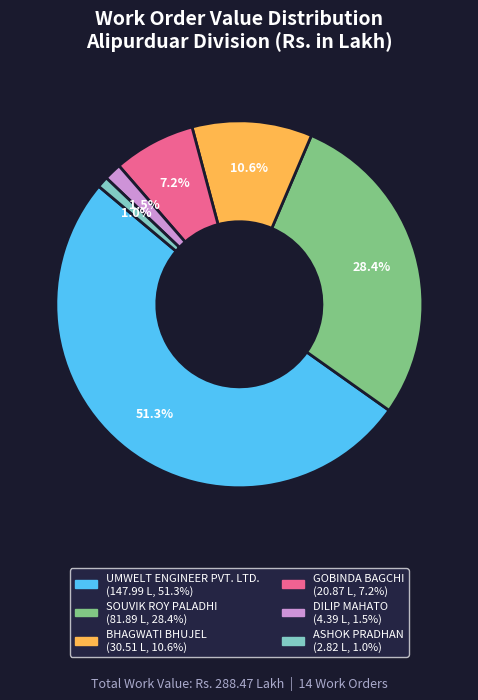

Is there a majority slice in this chart?

Yes